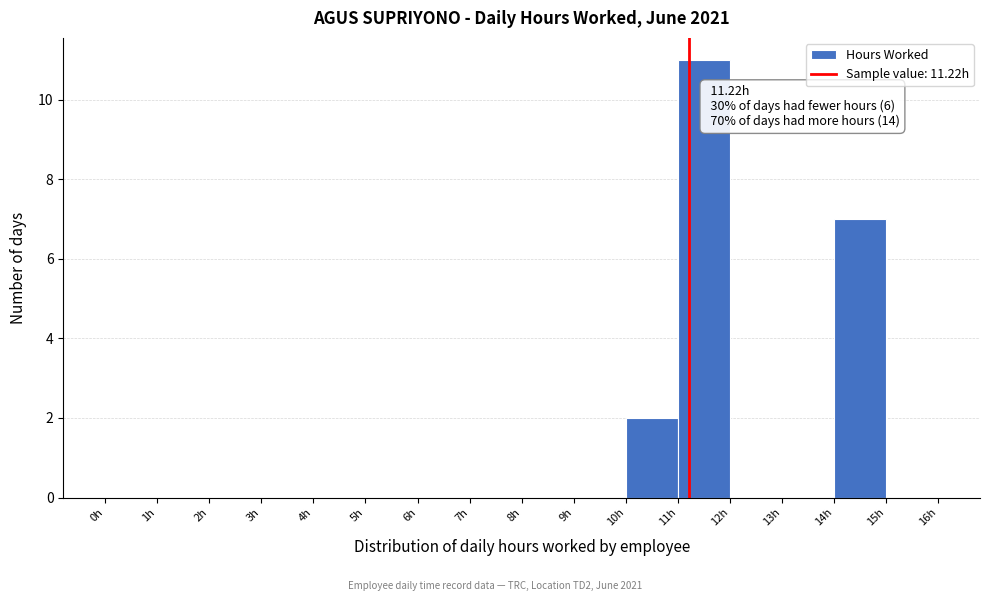

Which range on the x-axis has the tallest bar?

11 to 12